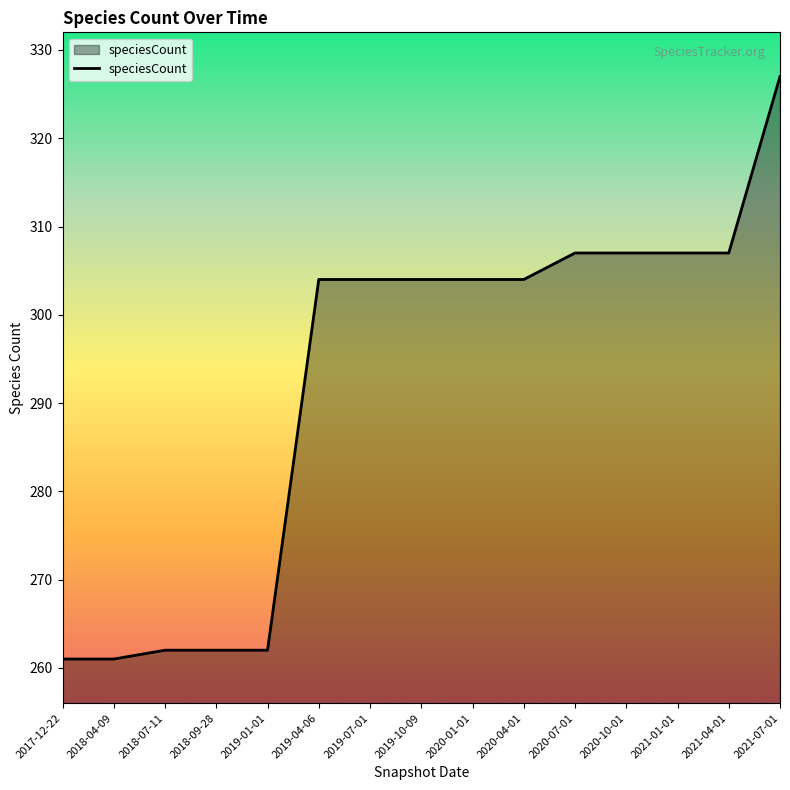

What is the change in value from 2020-04-01 to 2020-07-01?

+3